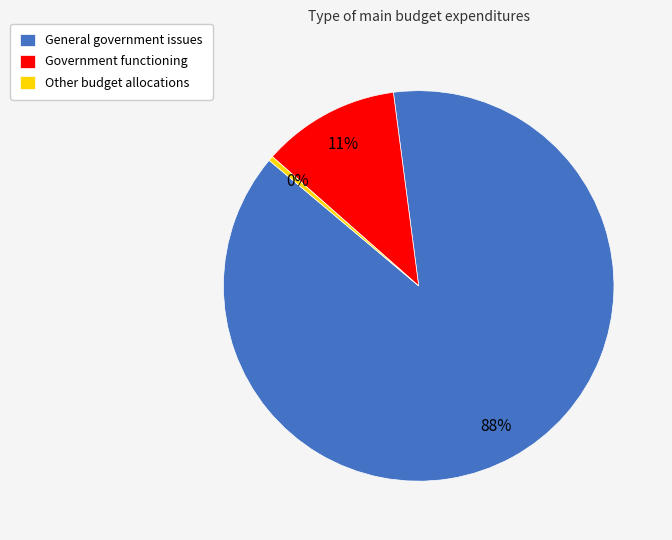

To the nearest percent, what is the average slice percentage?

33%